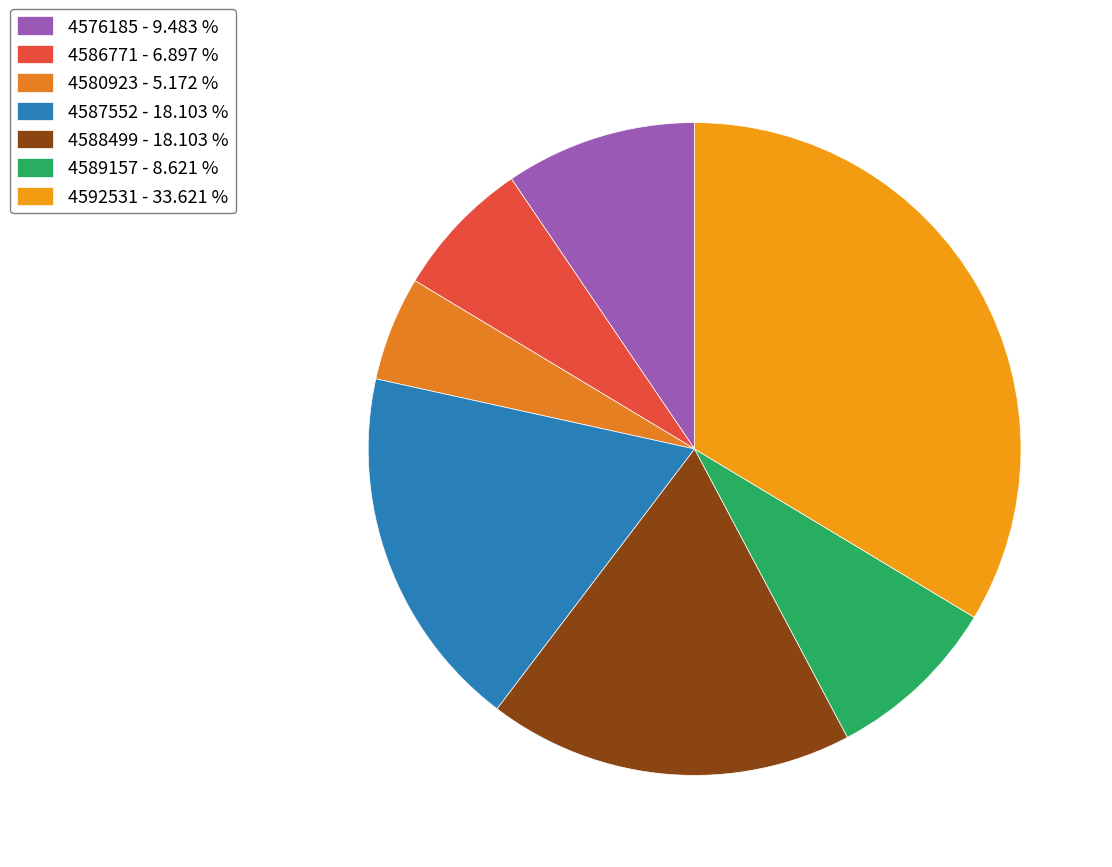

Count the number of slices in the pie.

7